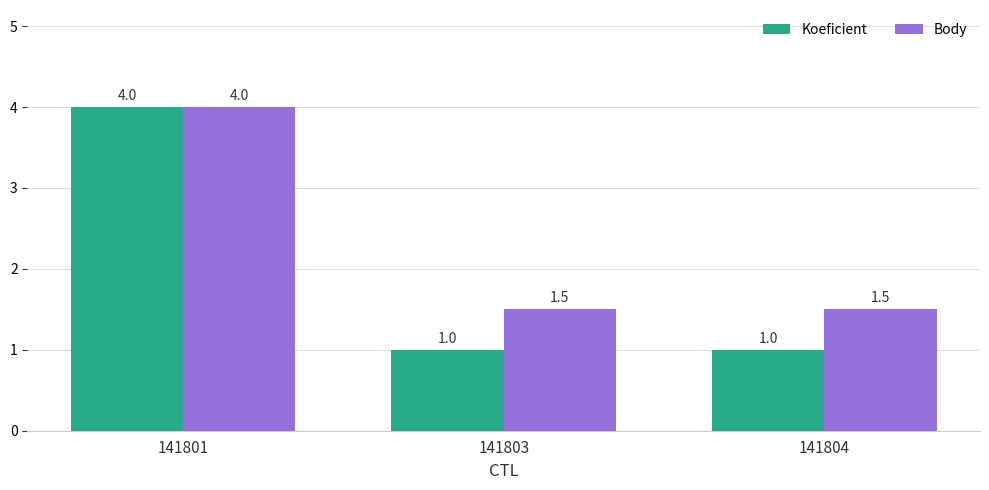

How many Koeficient values are between 1 and 4?

3